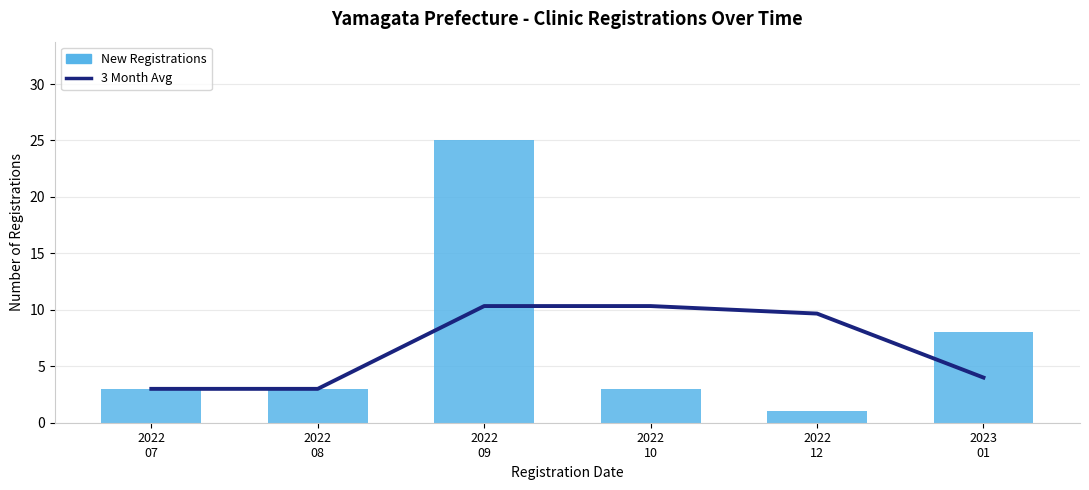

How many series are shown in this chart?

2